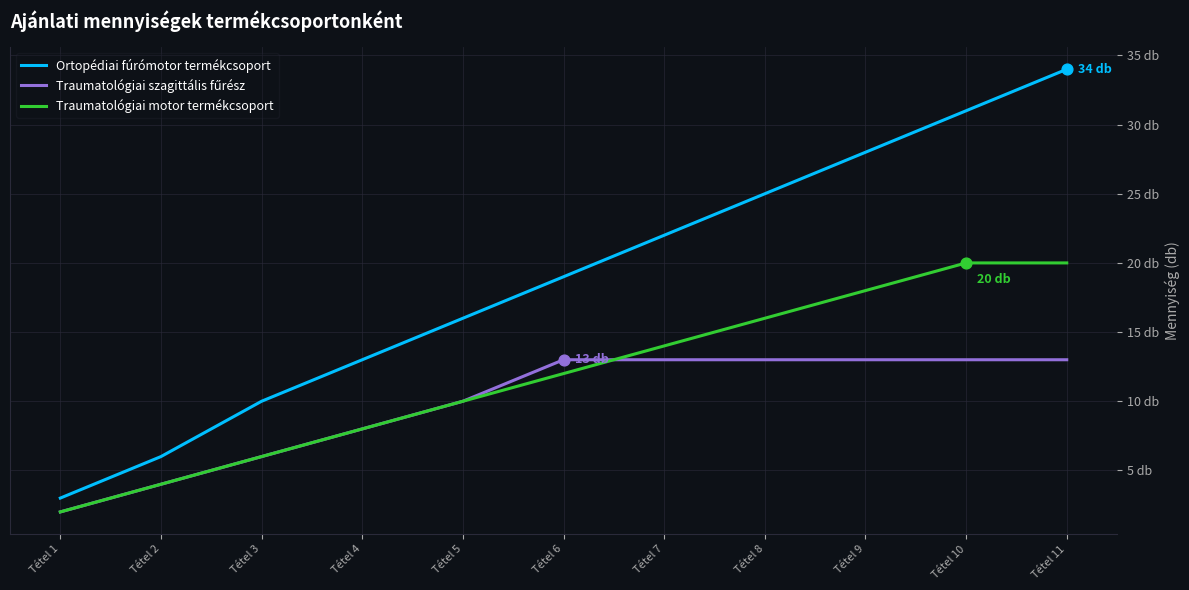

At which category is the sum across all series the highest?

Tétel 11